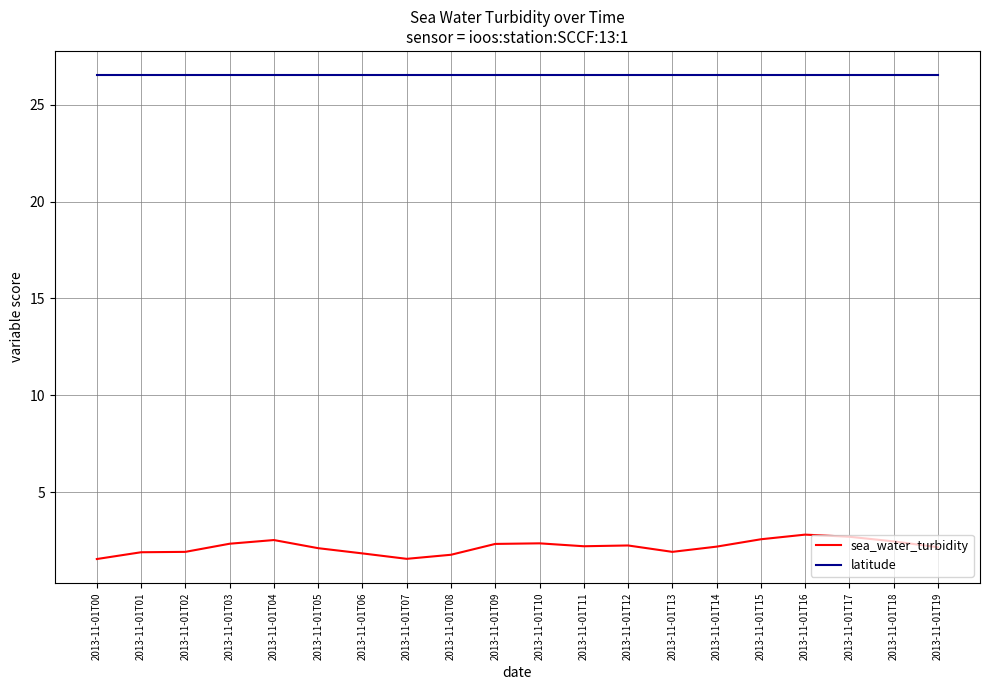

At 2013-11-01T02, list the series in order from smallest to largest.

sea_water_turbidity, latitude